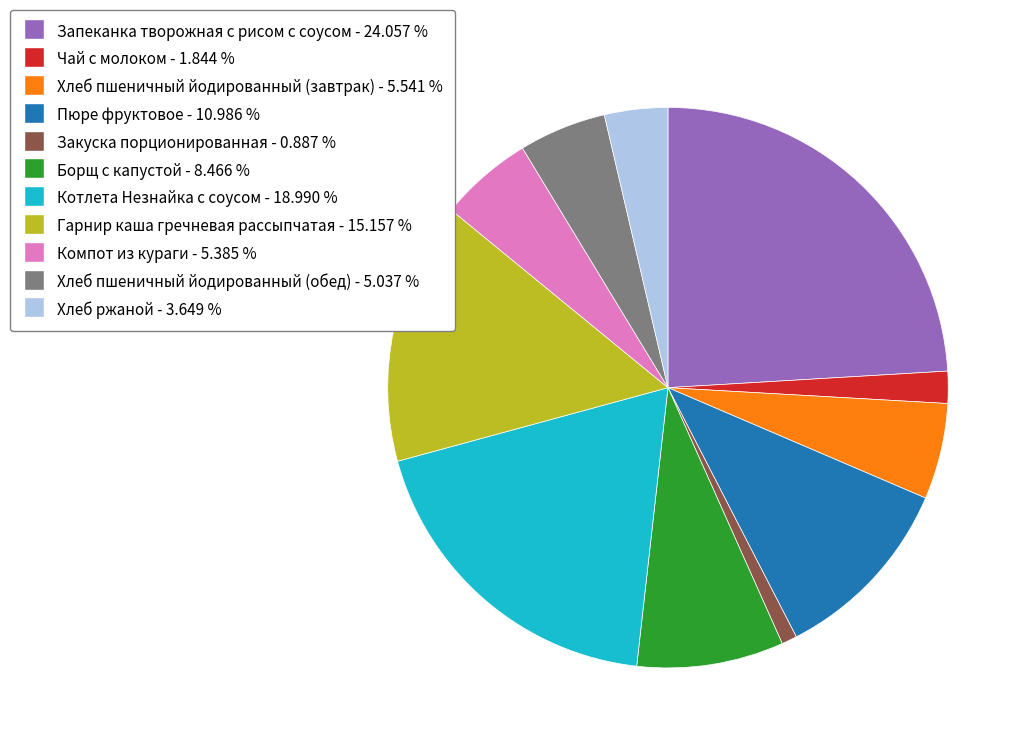

Count the number of slices in the pie.

11